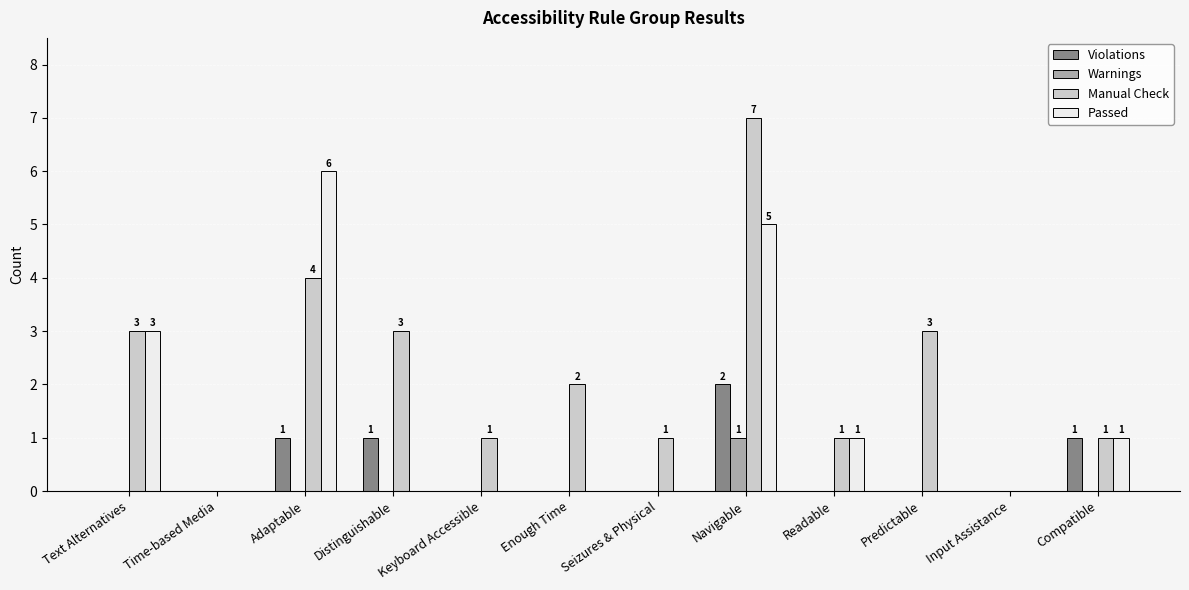

The value of Violations at Input Assistance is 0. True or false?

True